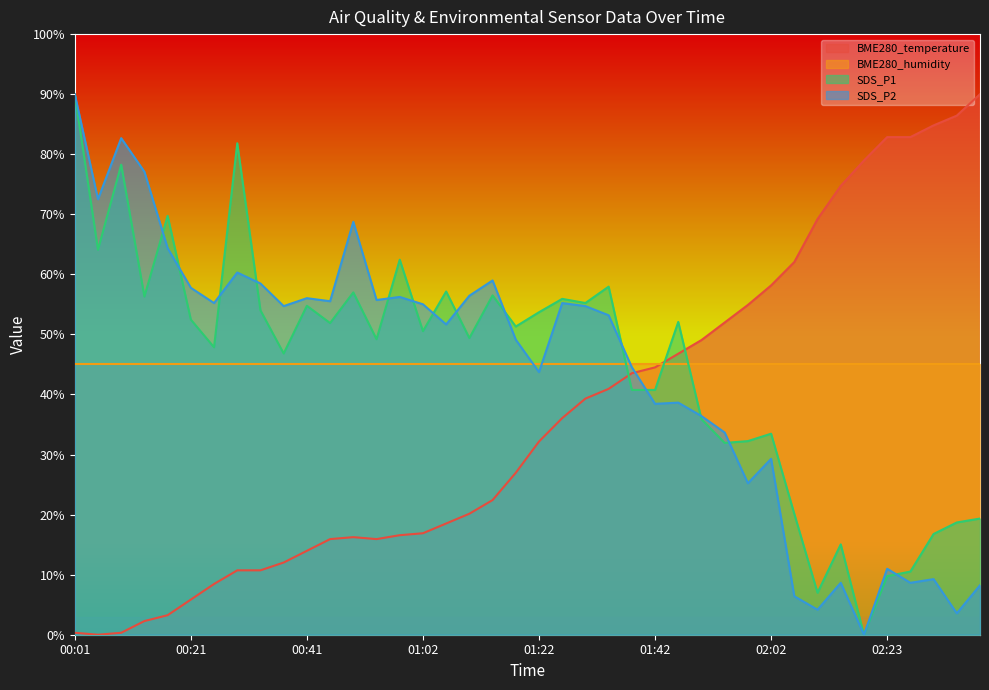

Is it true that SDS_P2 equals 15.1 at 01:58?

False